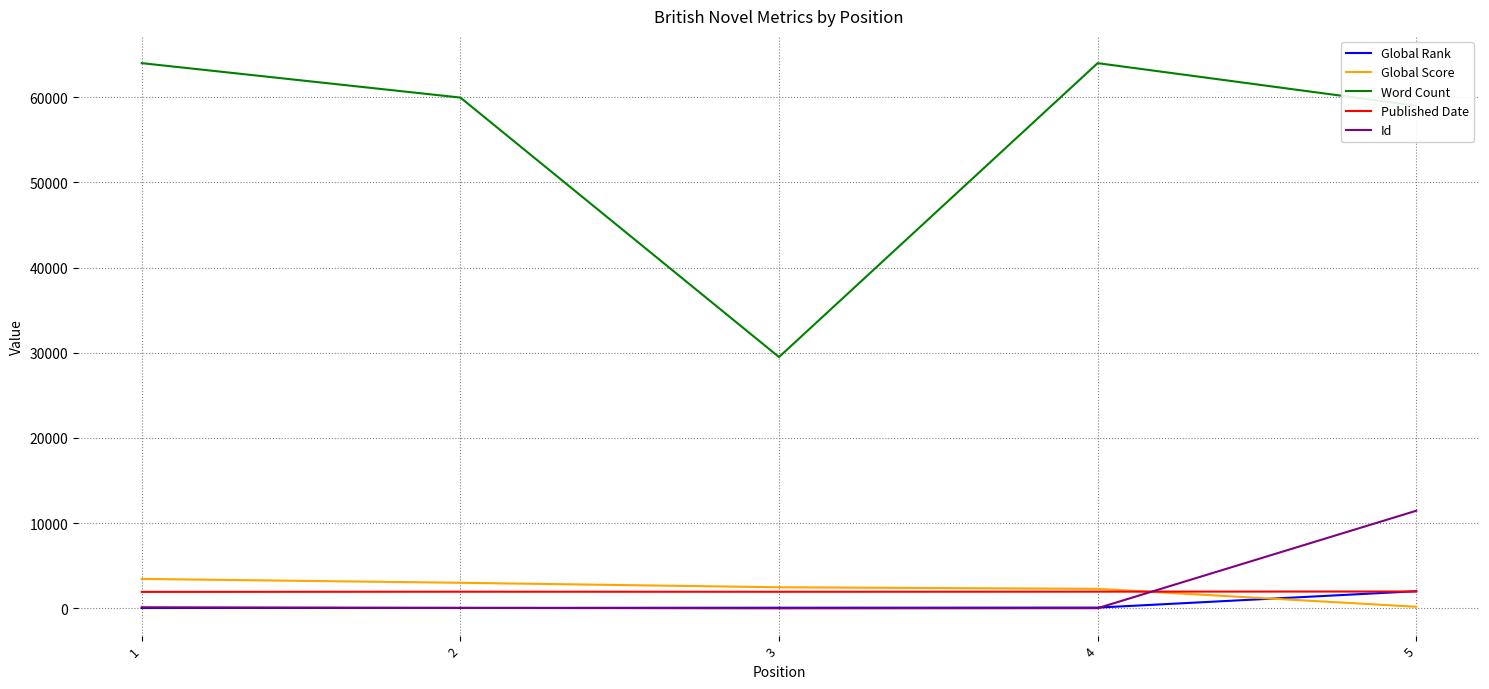

What is the highest value of the Global Rank series?

2012